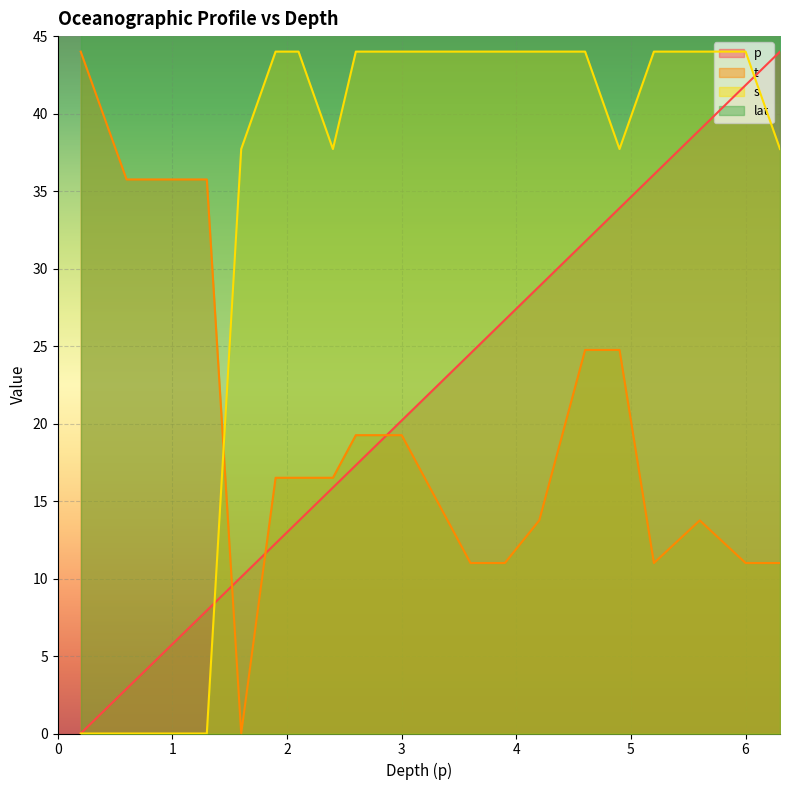

Reading left to right, extract all data points from this chart.

p: 0.0	2.9	6.5	7.9	10.1	12.3	13.7	15.9	17.3	20.2	21.6	24.5	26.7	28.9	31.7	33.9	36.1	39.0	41.8	44.0
t: 44.0	35.8	35.8	35.8	0.0	16.5	16.5	16.5	19.3	19.3	16.5	11.0	11.0	13.8	24.7	24.7	11.0	13.8	11.0	11.0
s: 0.0	0.0	0.0	0.0	37.7	44.0	44.0	37.7	44.0	44.0	44.0	44.0	44.0	44.0	44.0	37.7	44.0	44.0	44.0	37.7